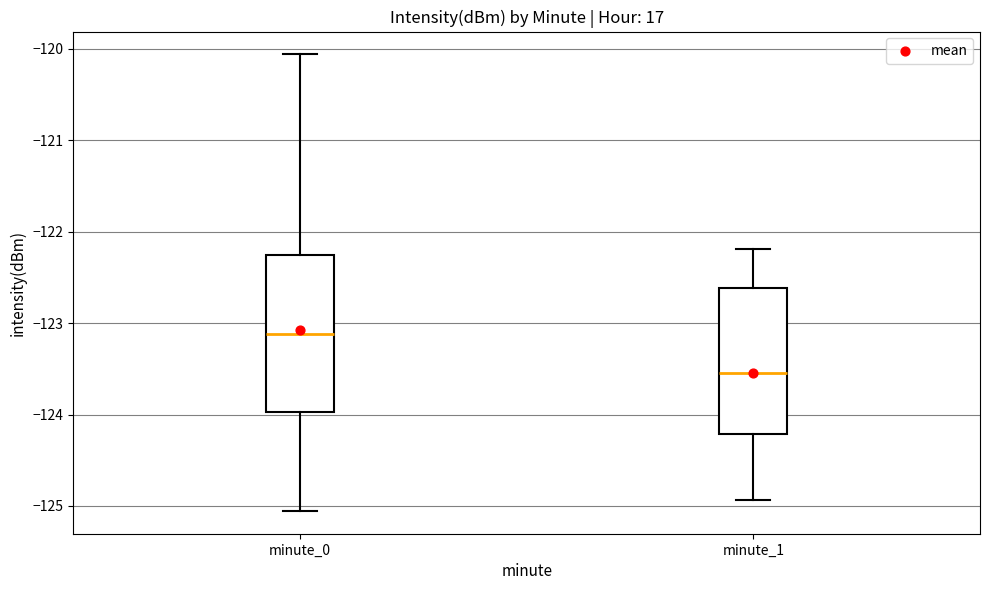

Which box's median line is the highest?

minute_0